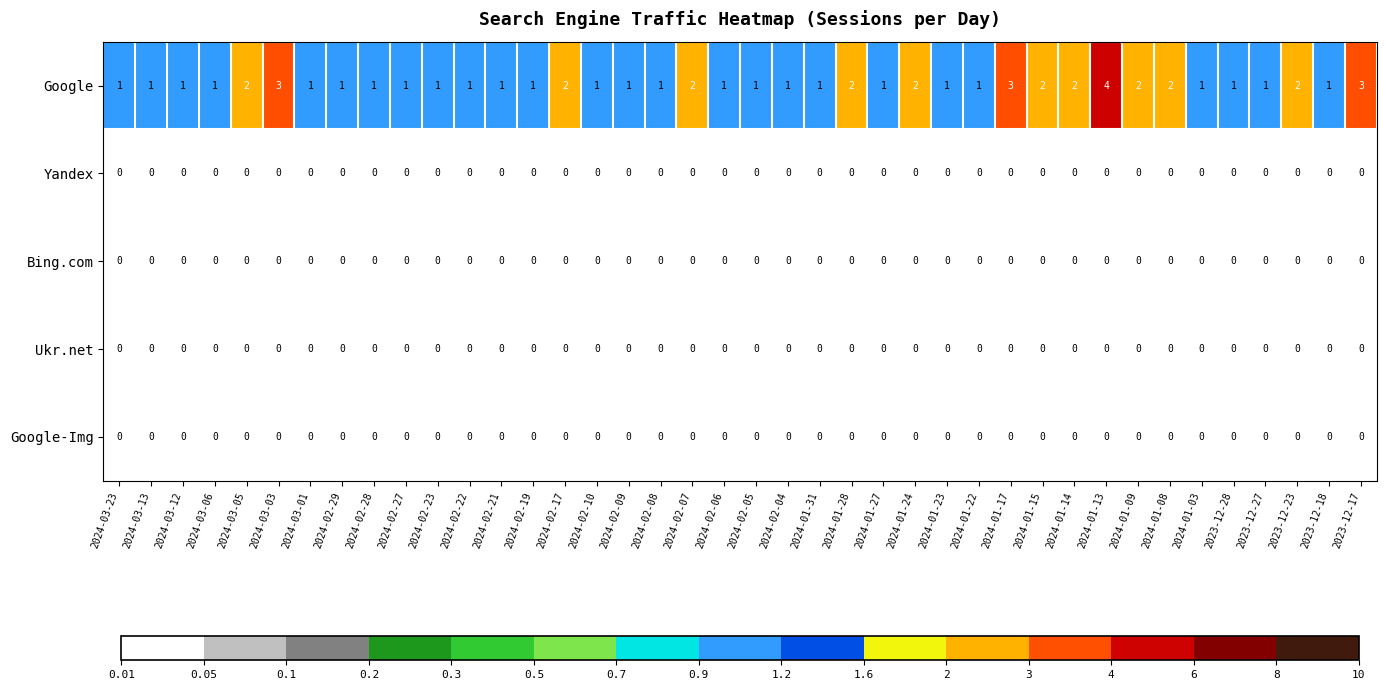

What is the maximum value shown in the chart?

4